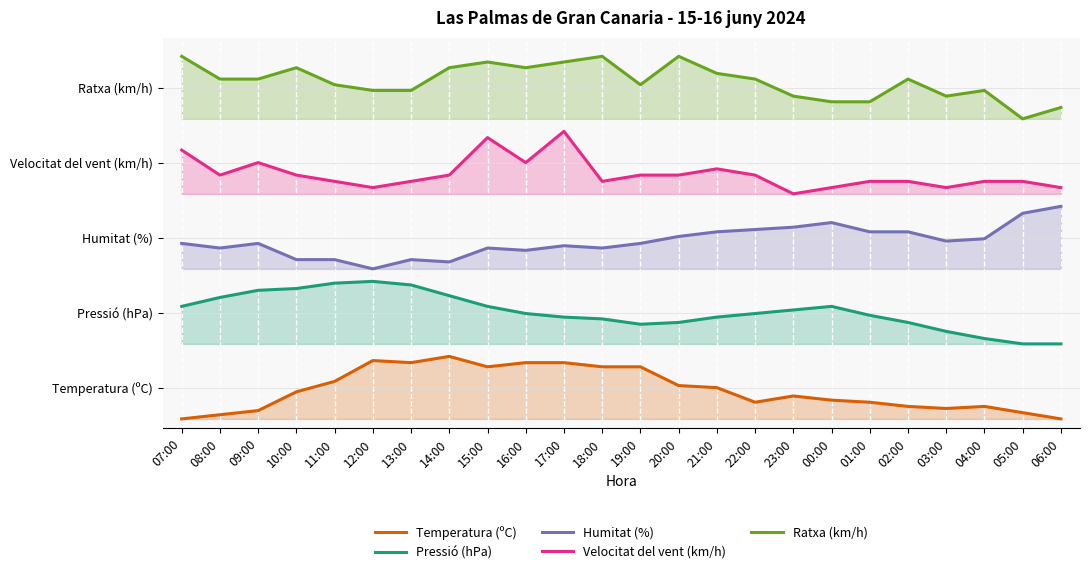

The Pressió (hPa) series shows 1.4 at 03:00. True or false?

True